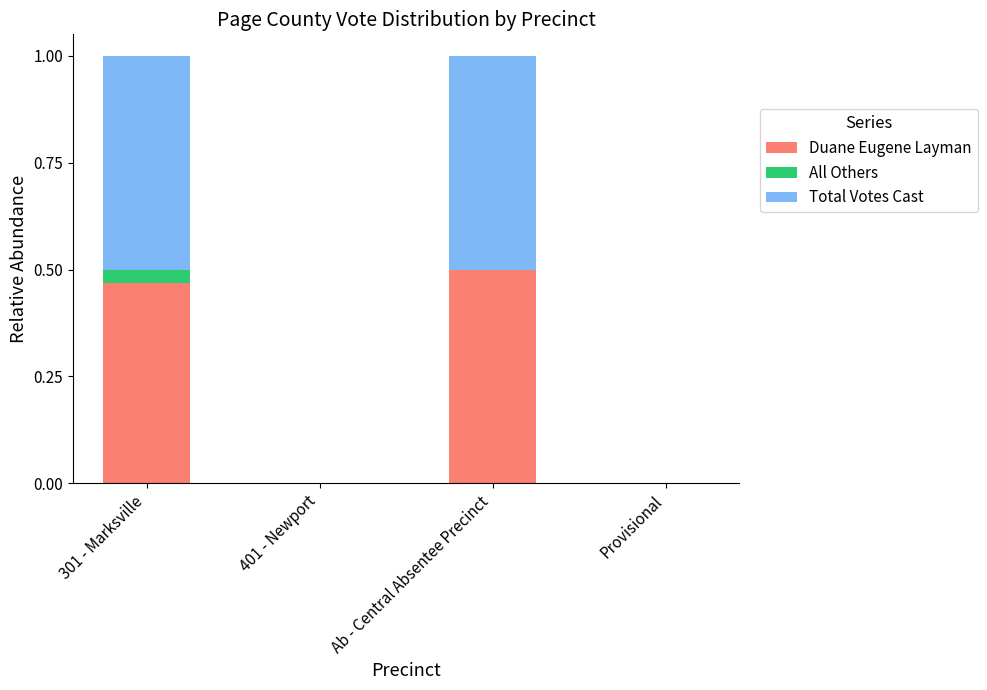

At which label does Duane Eugene Layman reach its peak?

Ab - Central Absentee Precinct